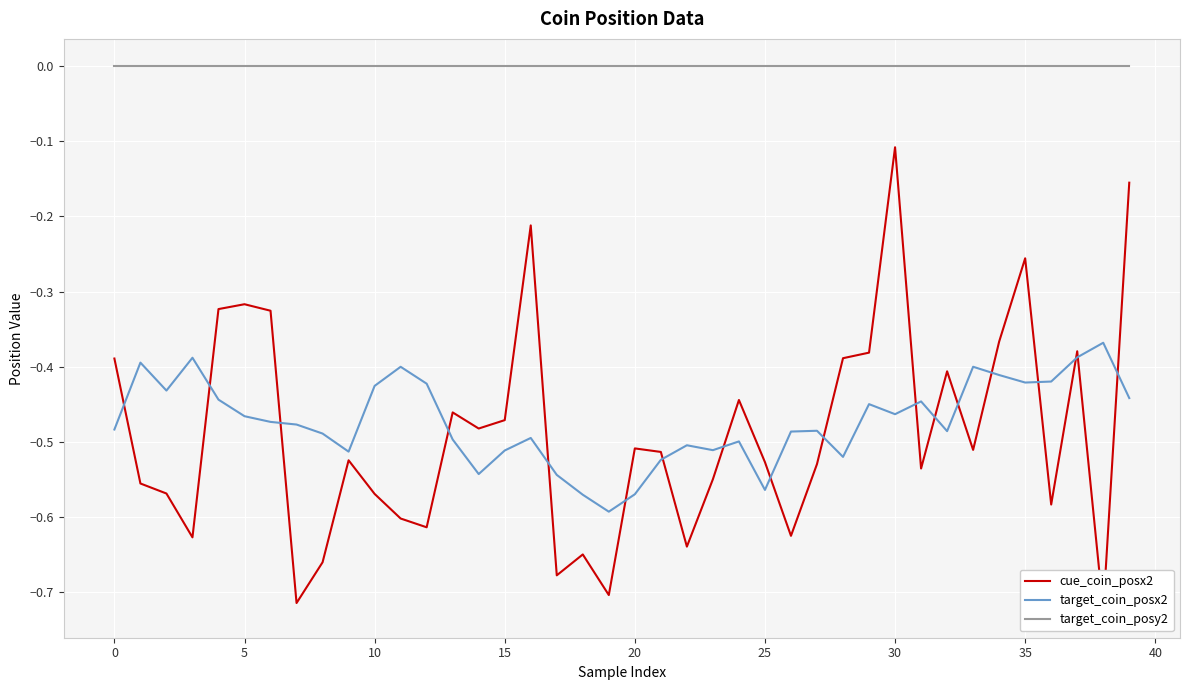

Rank the series by their maximum value, from highest to lowest.

target_coin_posy2, cue_coin_posx2, target_coin_posx2